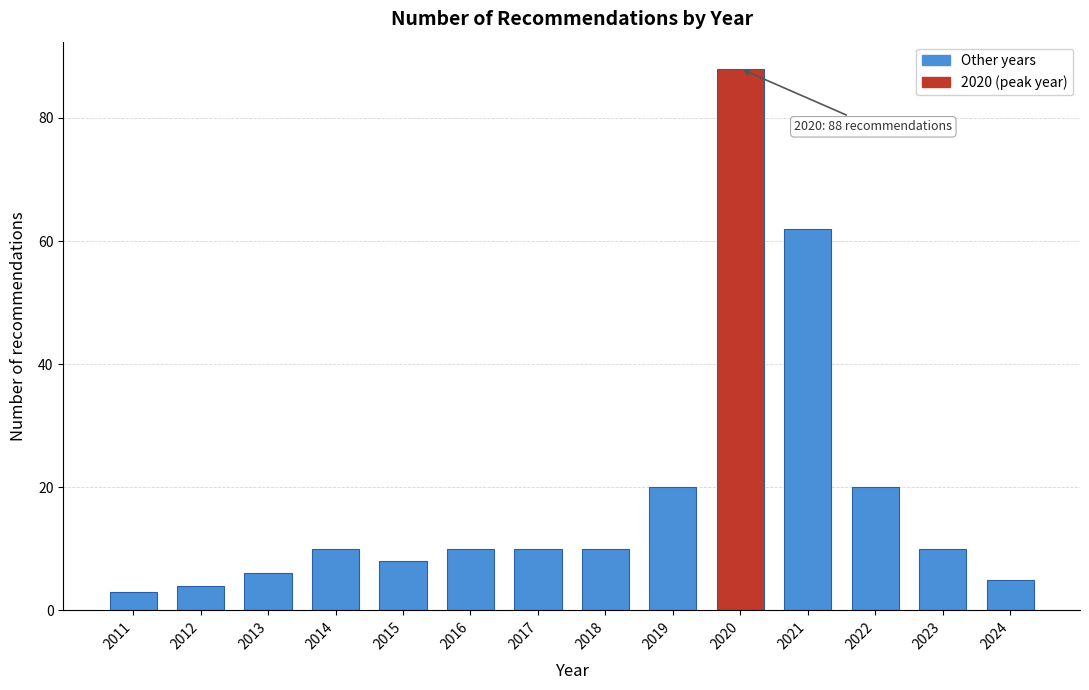

Reading left to right, list all the values displayed in this chart.

3	4	6	10	8	10	10	10	20	88	62	20	10	5